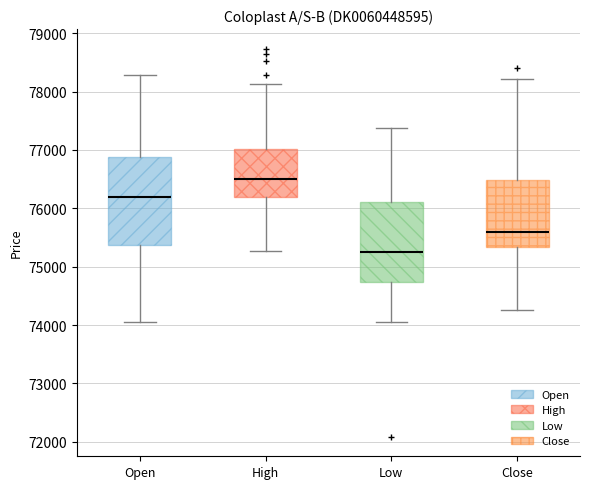

Reading left to right, read every box against the y-axis: the position of its median line, the range the box covers, and the ends of its whiskers. The values are not printed on the chart, so give them approximately, as read against the axis.

Open: median 76200, box 75400 to 76900, whiskers 74000 to 78300
High: median 76500, box 76200 to 77000, whiskers 75300 to 78100
Low: median 75200, box 74700 to 76100, whiskers 74000 to 77400
Close: median 75600, box 75300 to 76500, whiskers 74300 to 78200